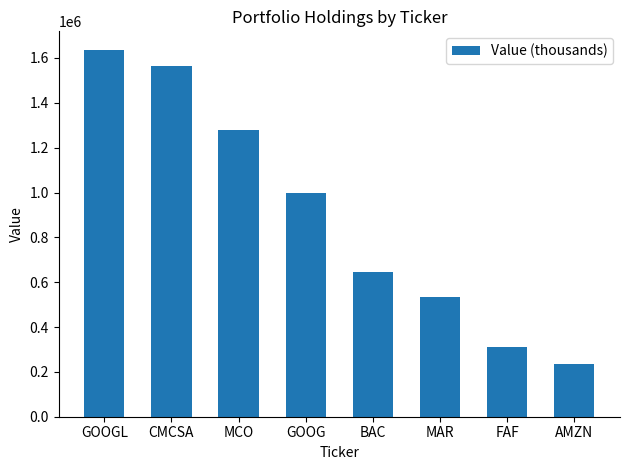

Rank the categories by value from lowest to highest.

AMZN, FAF, MAR, BAC, GOOG, MCO, CMCSA, GOOGL